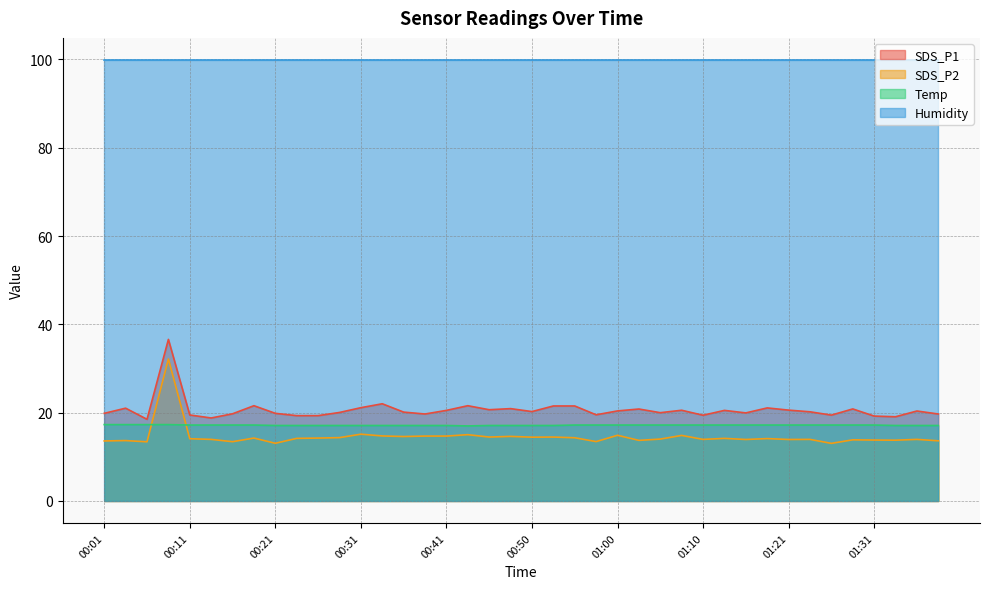

What are all the series names shown in the legend?

SDS_P1, SDS_P2, Temp, Humidity